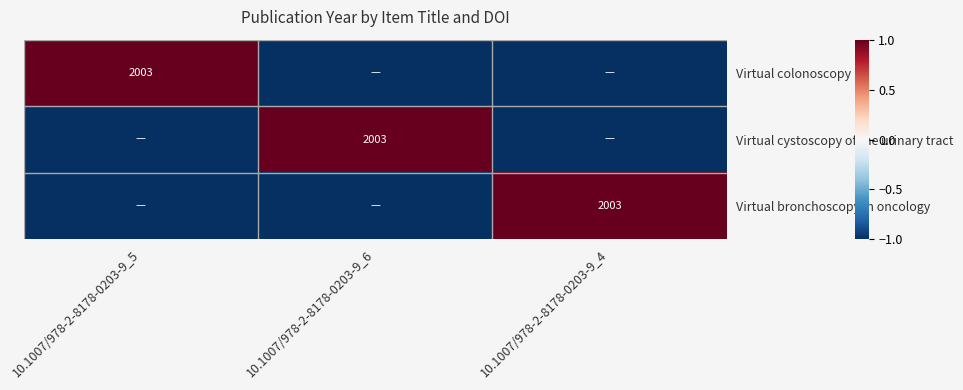

What is the total value across all series at 10.1007/978-2-8178-0203-9_6?

-1